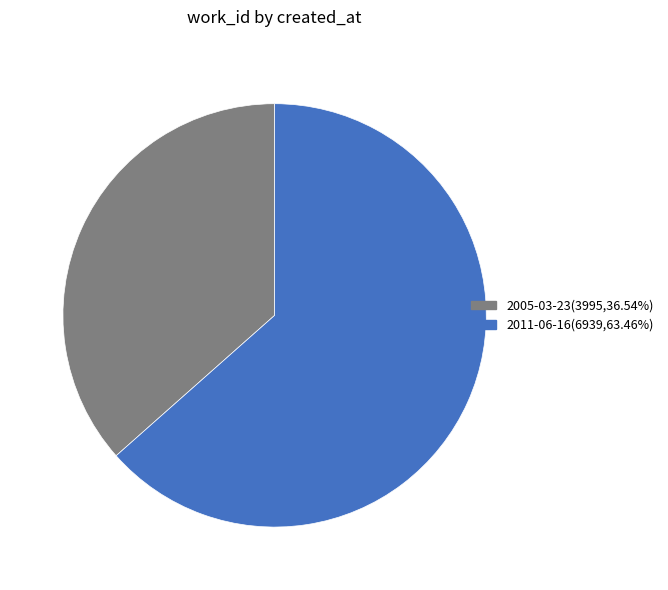

Combined, do 2011-06-16(6939,63.46%) and 2005-03-23(3995,36.54%) account for over 50%?

Yes